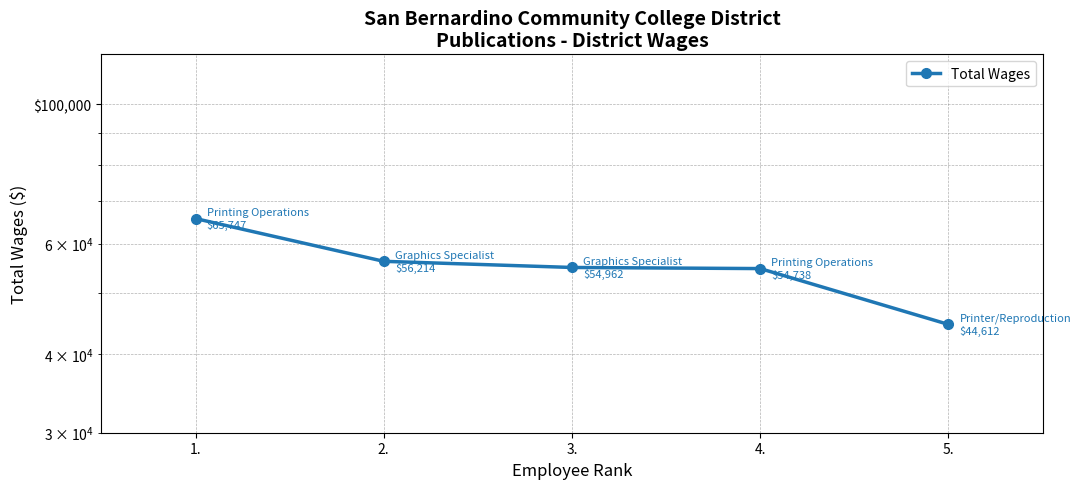

True or false: the data has more than 2 interior local peaks.

False